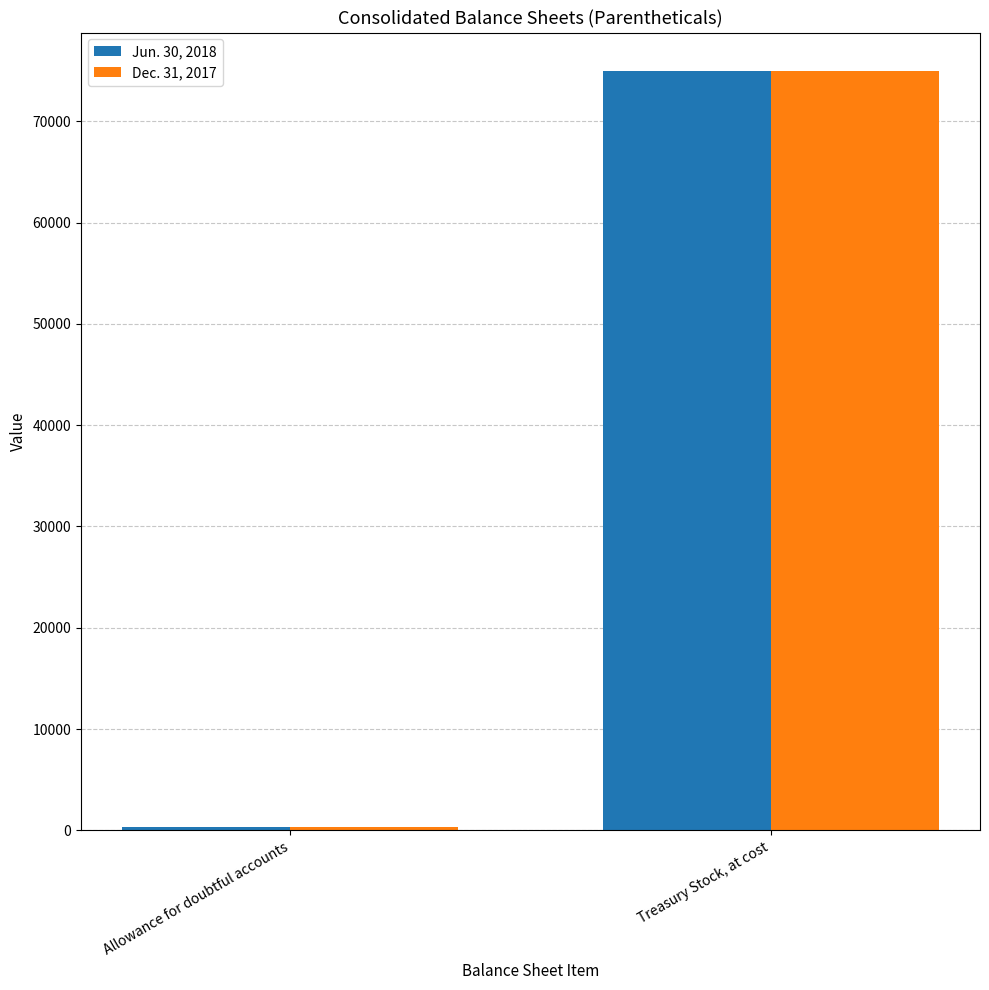

Reading left to right, transcribe all the data shown in this chart.

Jun. 30, 2018: 321	75000
Dec. 31, 2017: 374	75000